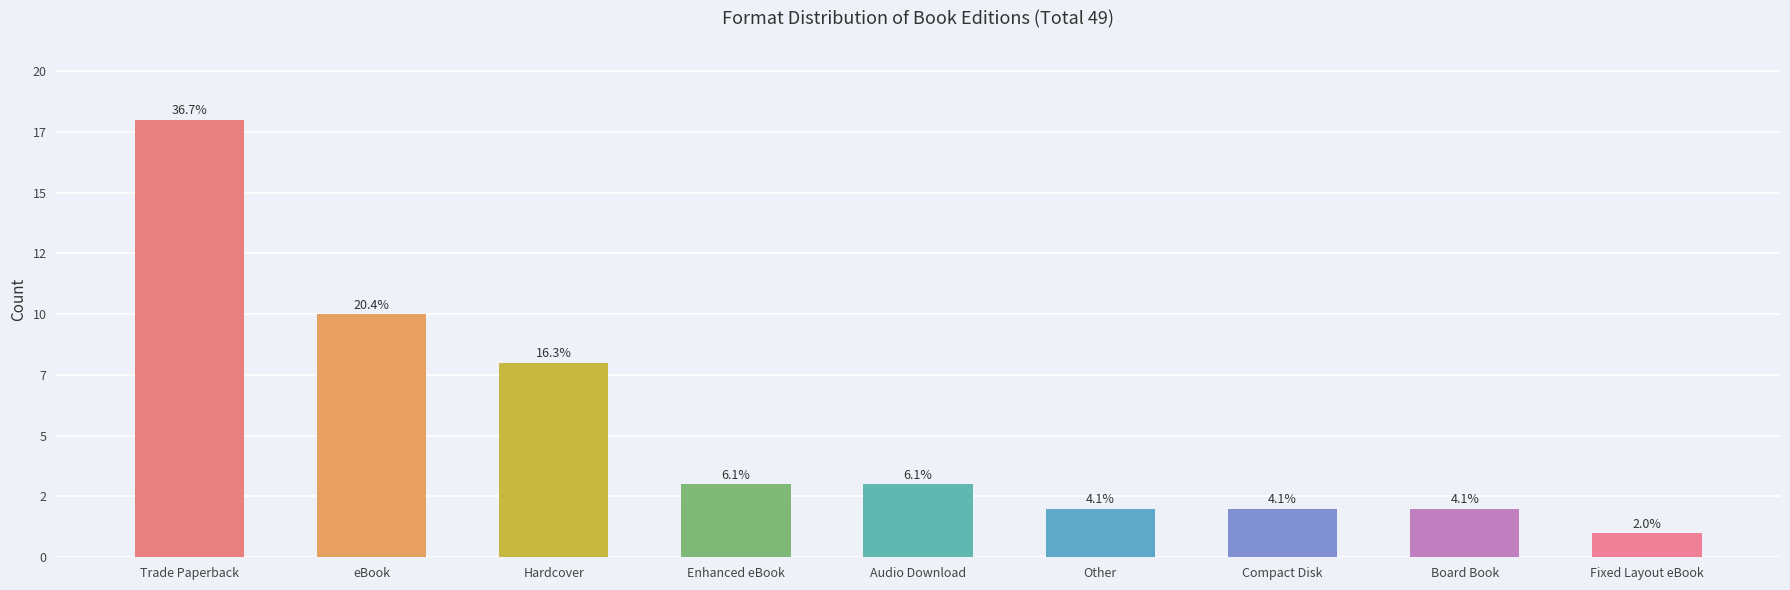

Does the chart contain any negative values?

No